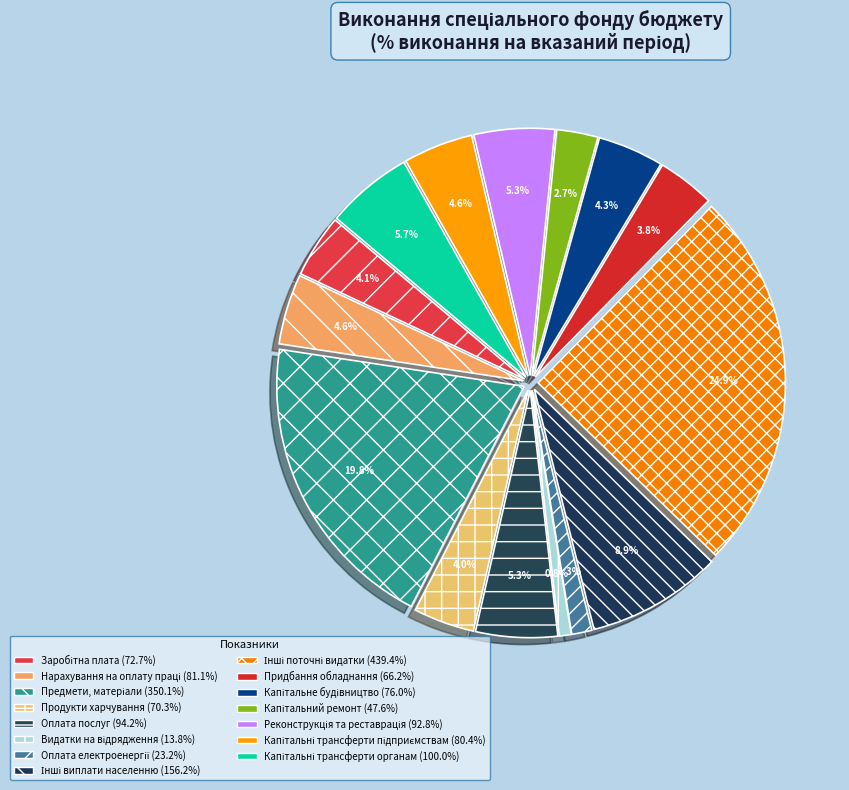

What is the ratio of the value at Продукти харчування to the value at Капітальні трансферти органам?

0.7